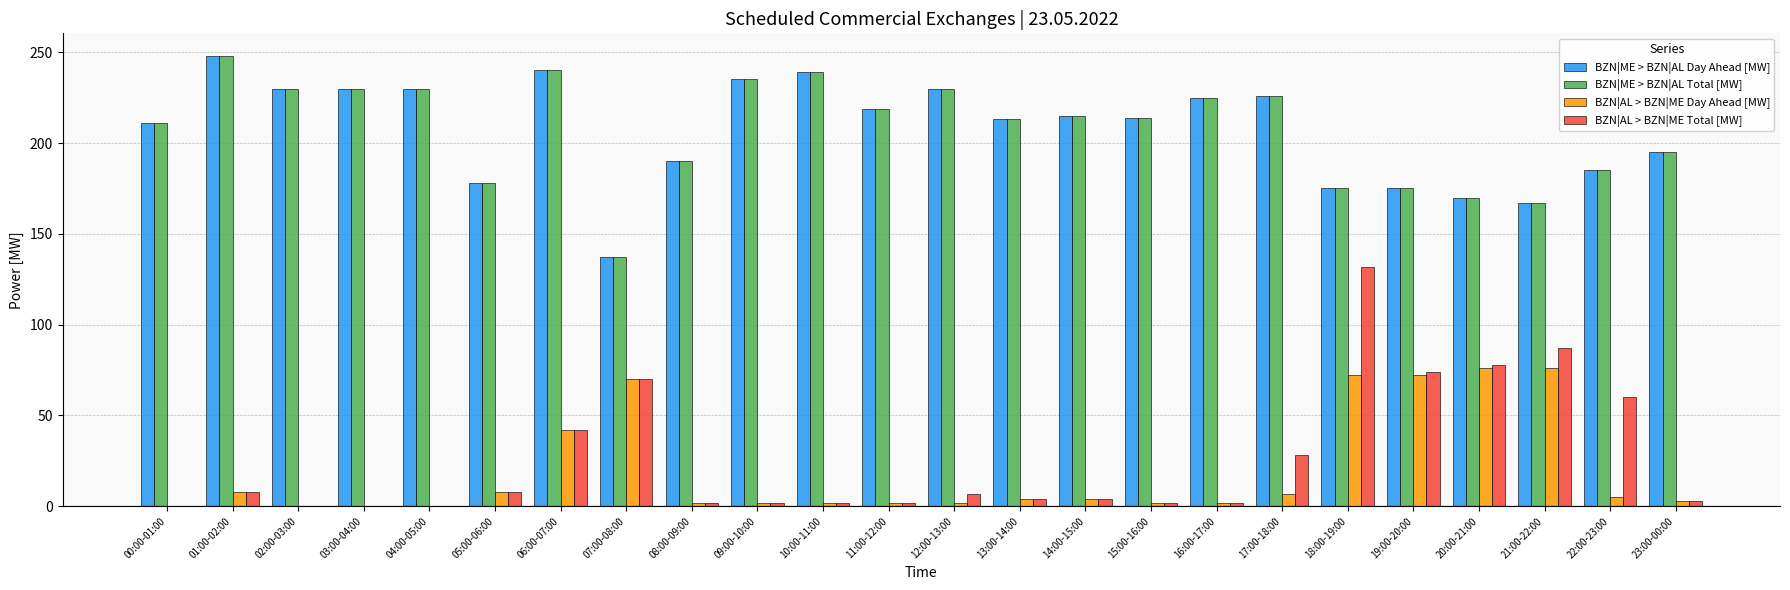

What is the sum of all BZN|AL > BZN|ME Day Ahead [MW] values?

461